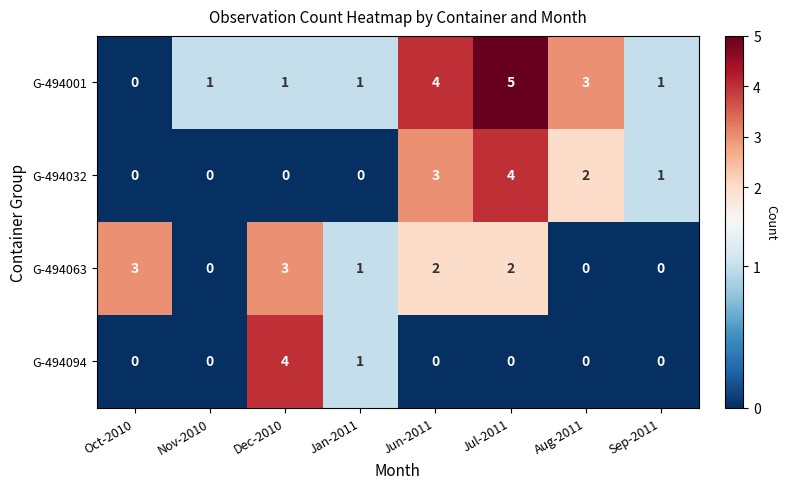

What is the difference between the G-494094 values at Sep-2011 and Dec-2010?

4